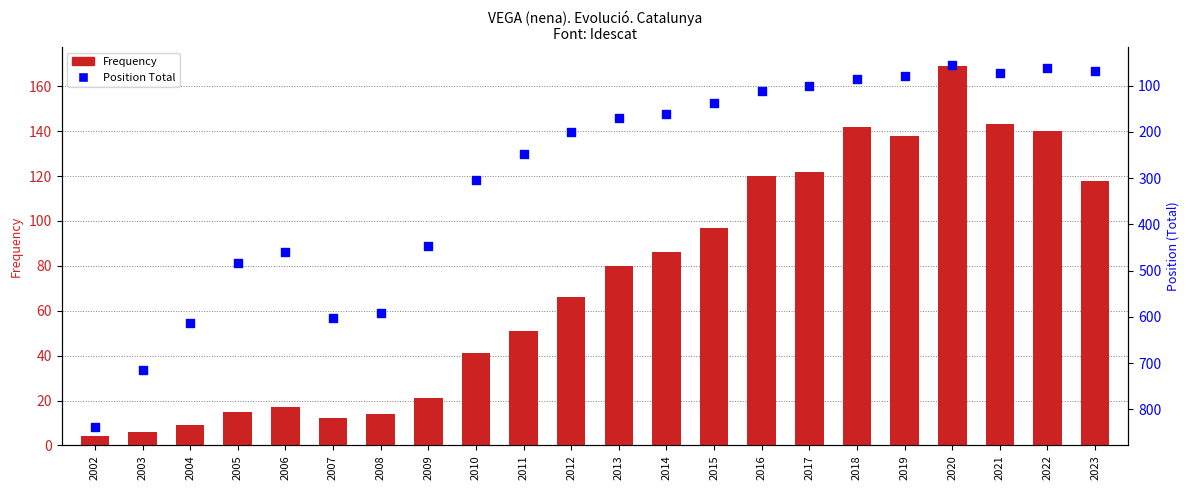

What are all the series names shown in the legend?

Frequency, Position Total